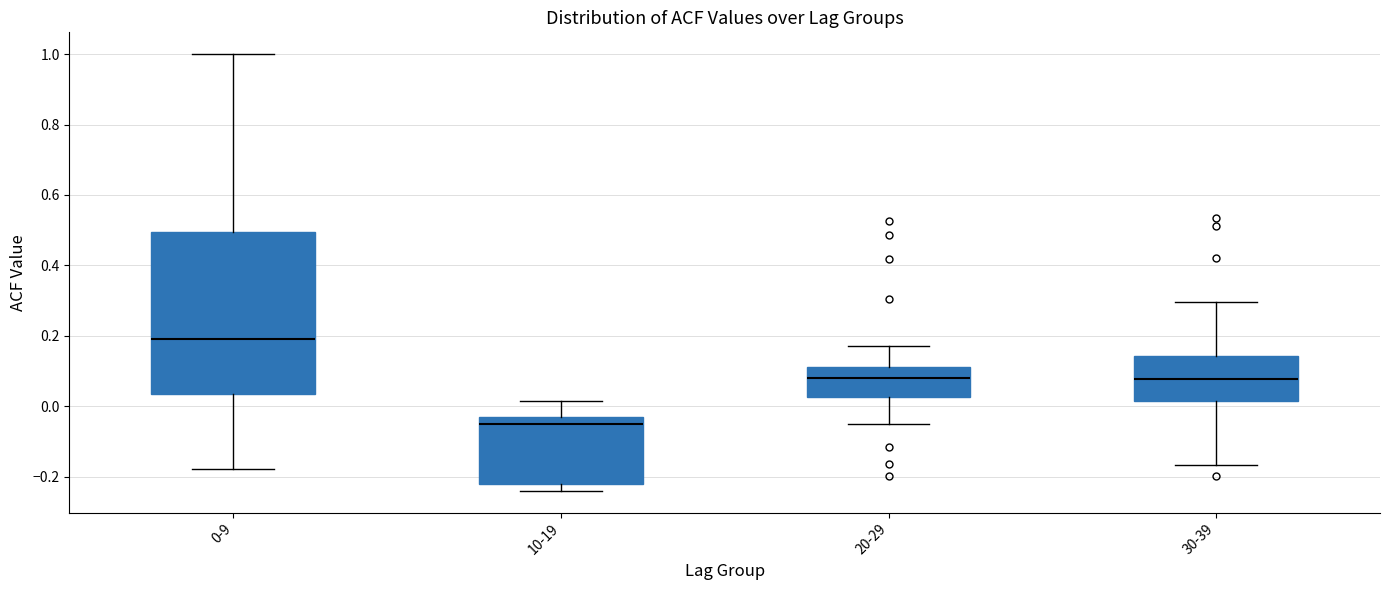

Which box's median line is the lowest?

10-19